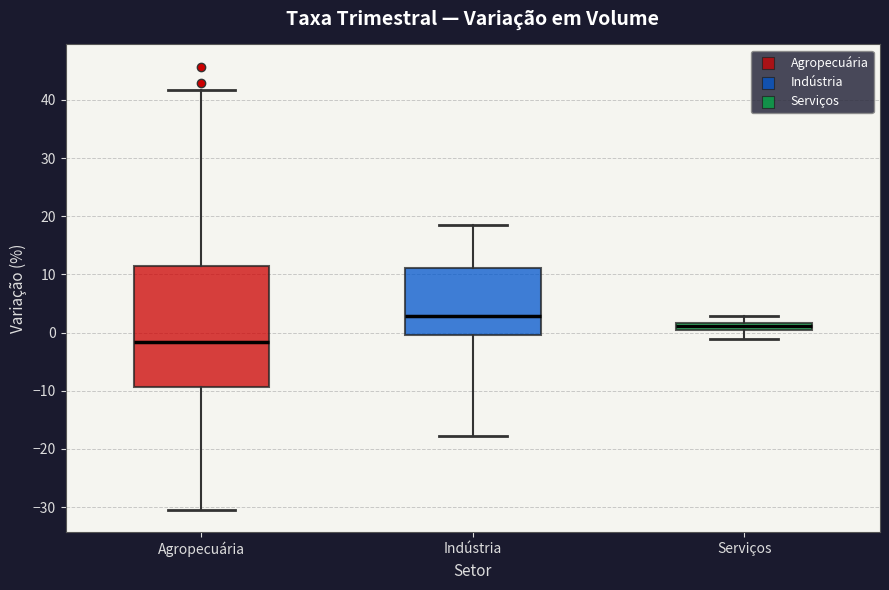

Where does the median line of the box for Serviços sit on the y-axis? The values are not printed on the chart, so give them approximately, as read against the axis.

1